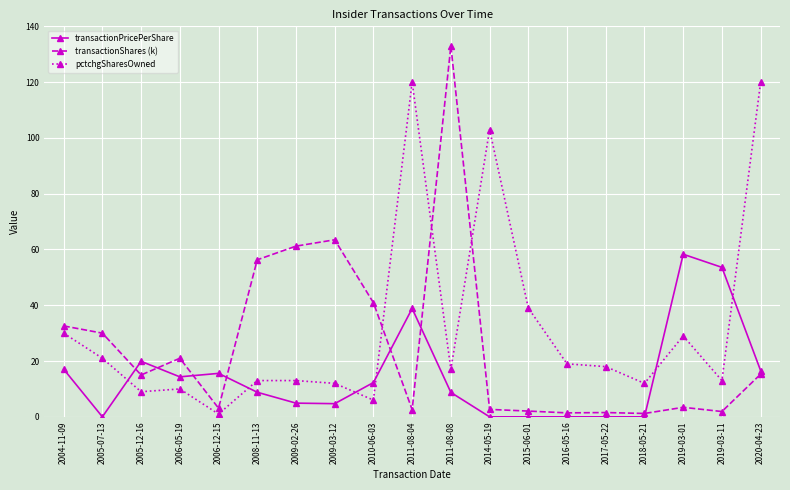

Which series has the largest total across all categories?

pctchgSharesOwned